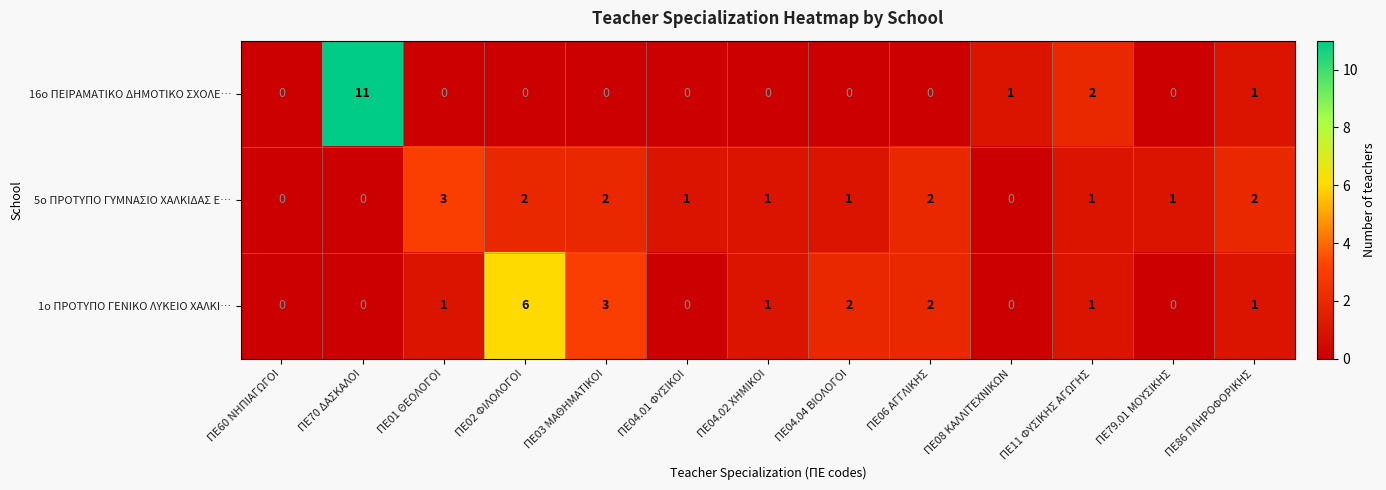

Between ΠΕ02 ΦΙΛΟΛΟΓΟΙ and ΠΕ86 ΠΛΗΡΟΦΟΡΙΚΗΣ, which series saw the biggest shift?

1ο ΠΡΟΤΥΠΟ ΓΕΝΙΚΟ ΛΥΚΕΙΟ ΧΑΛΚΙ…